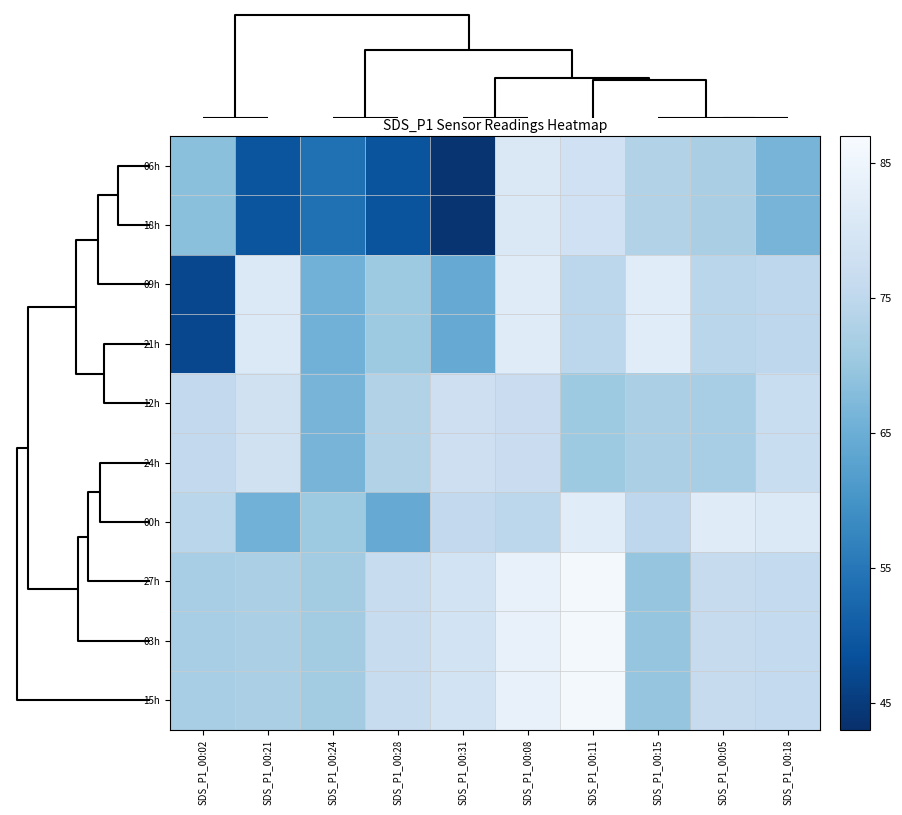

List the series in order of their peak value, highest first.

27h, 03h, 15h, 09h, 21h, 00h, 06h, 18h, 12h, 24h